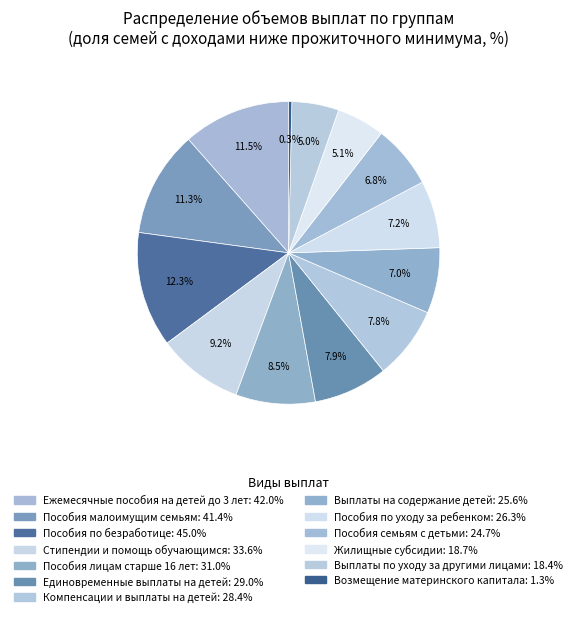

How many segments does this pie chart have?

13